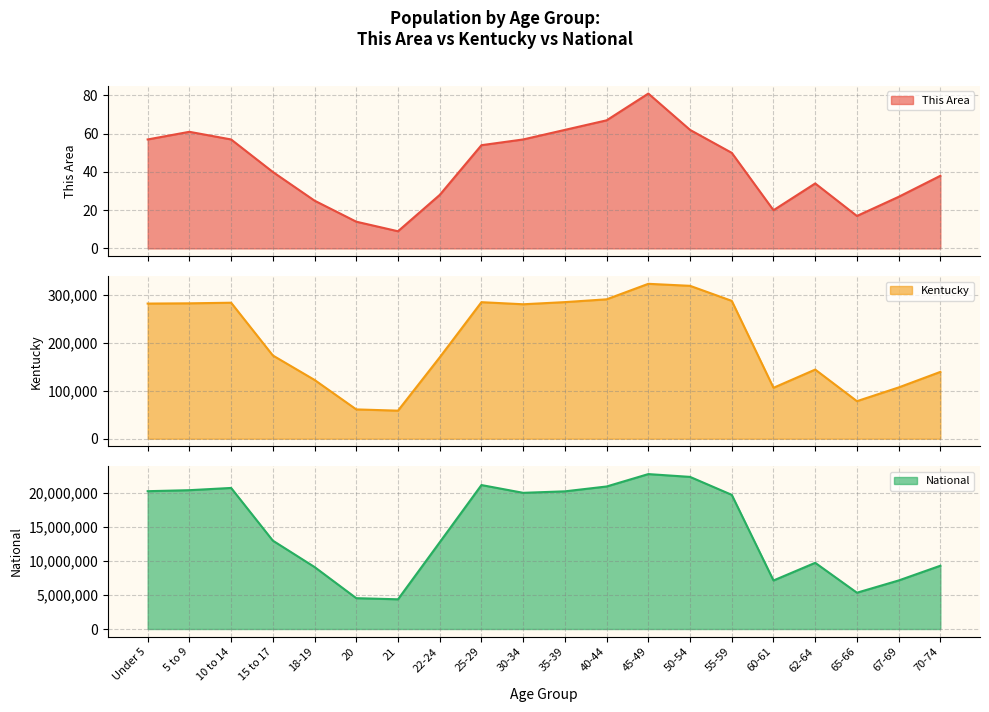

Between 25-29 and 67-69, which is larger?

25-29